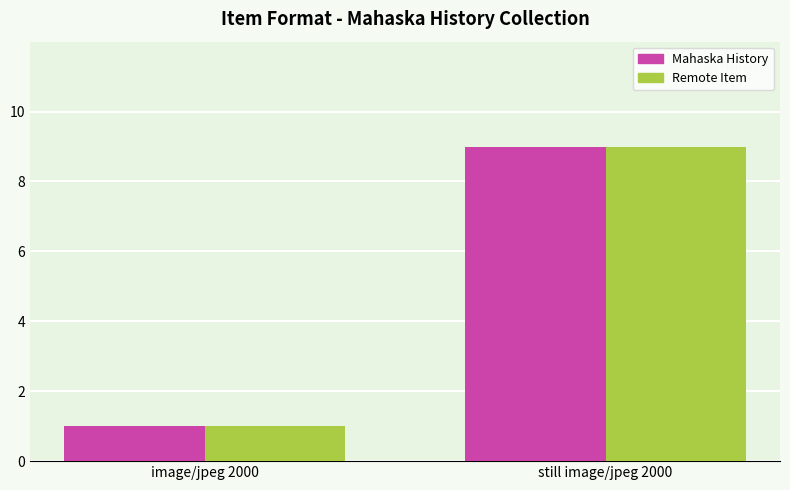

How many Mahaska History values are between 1 and 9?

2